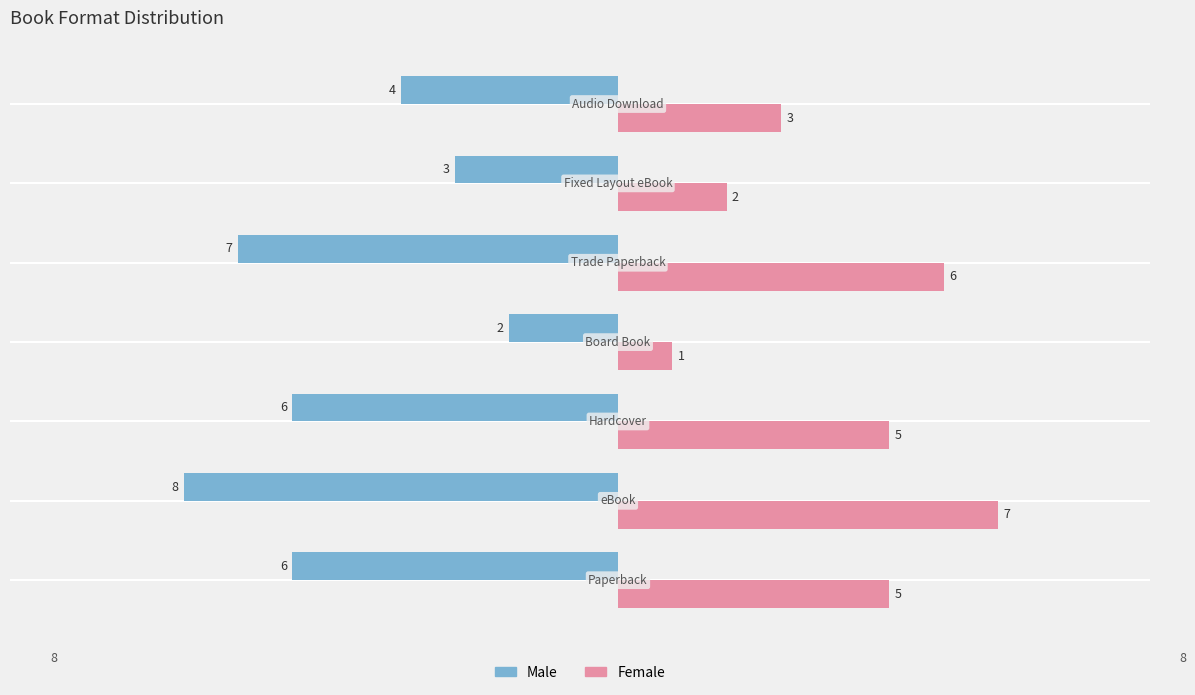

Which series has the largest total across all categories?

Female